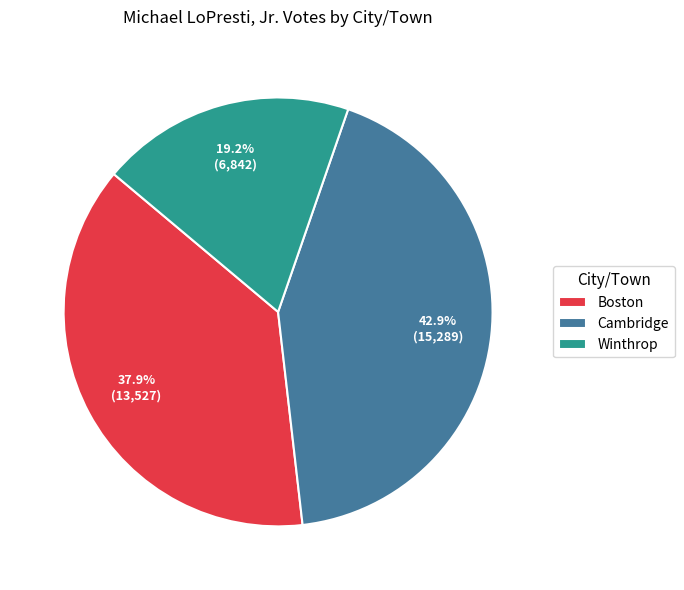

To the nearest percent, what percentage of the pie is Cambridge?

43%